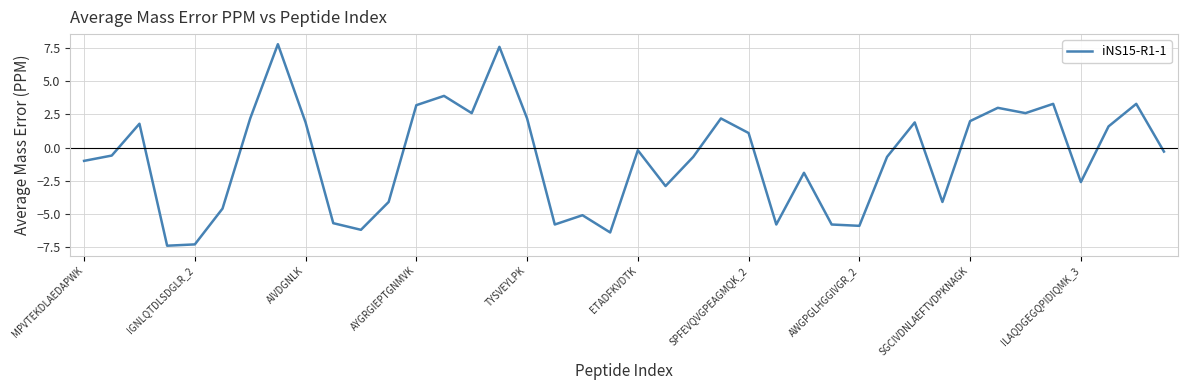

What is the minimum value shown in the chart?

-7.4